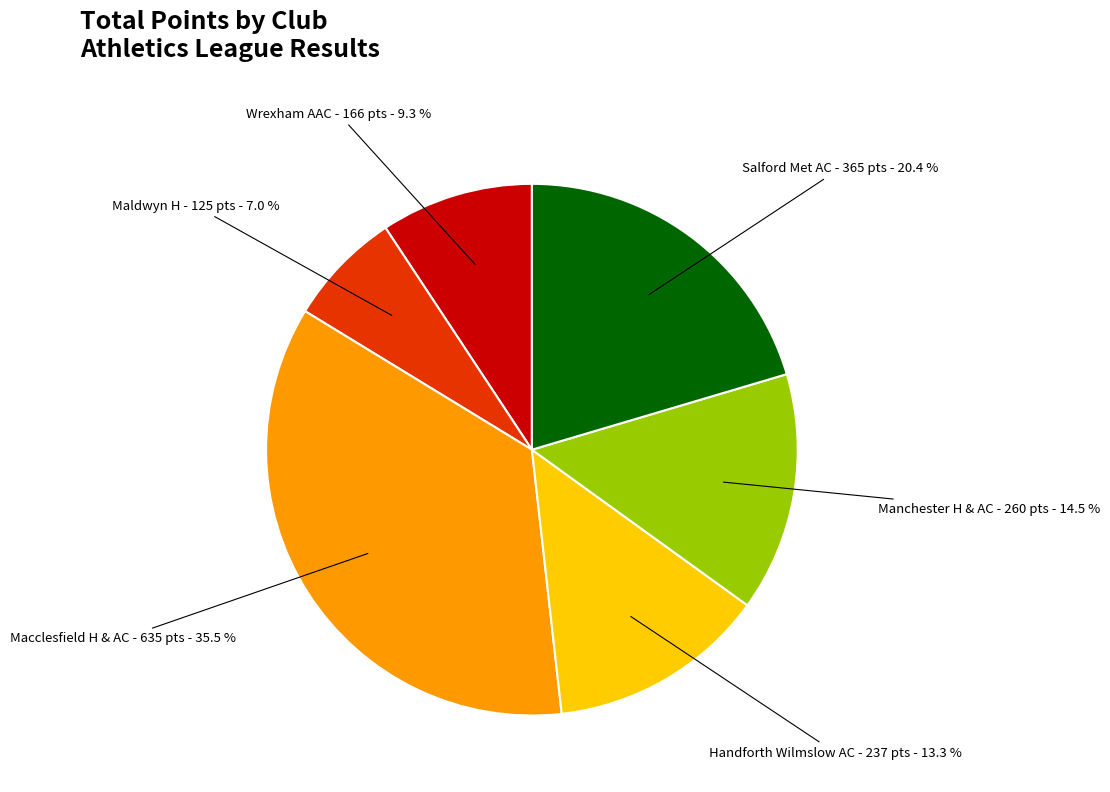

Is there a majority slice in this chart?

No